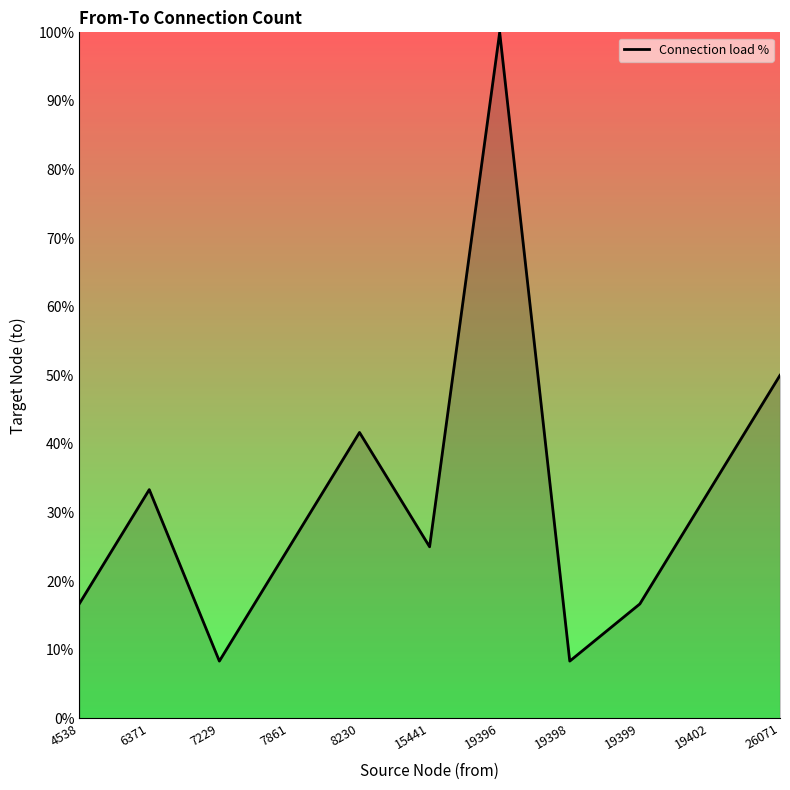

True or false: the data has more than 1 interior local peaks.

True